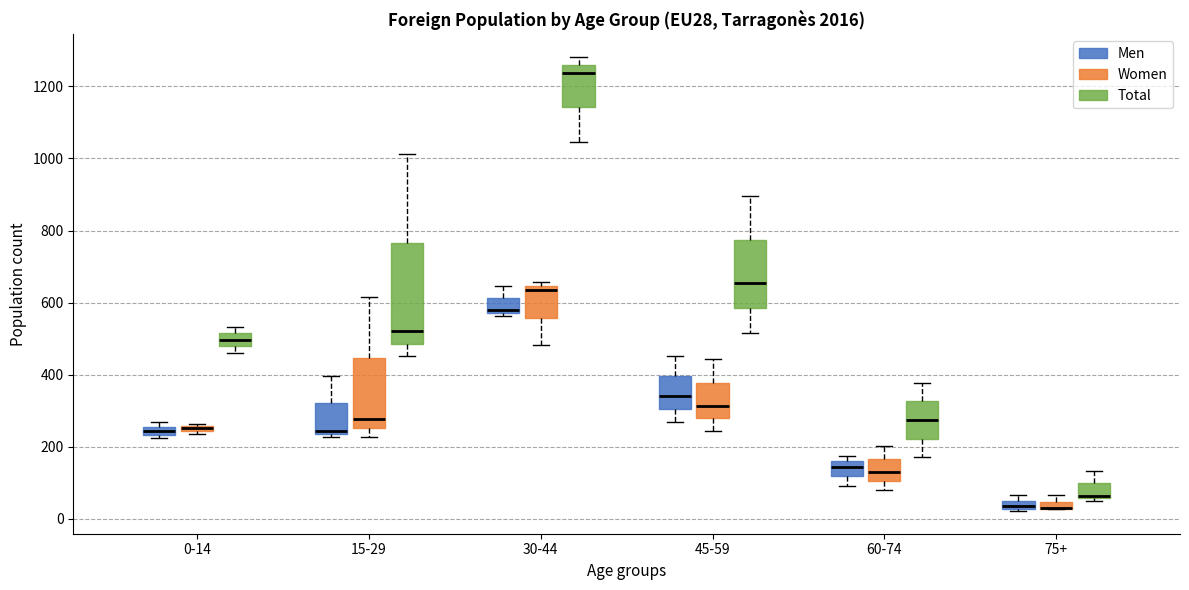

Where does the upper whisker of the box for 30-44 (Total) end on the y-axis? The values are not printed on the chart, so give them approximately, as read against the axis.

1280